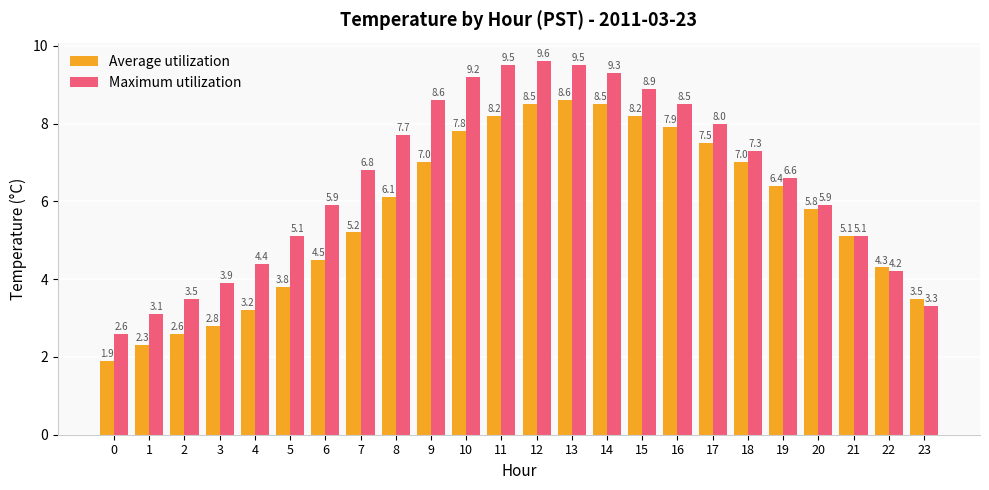

True or false: Average utilization has a value of 7.6 at 7.

False